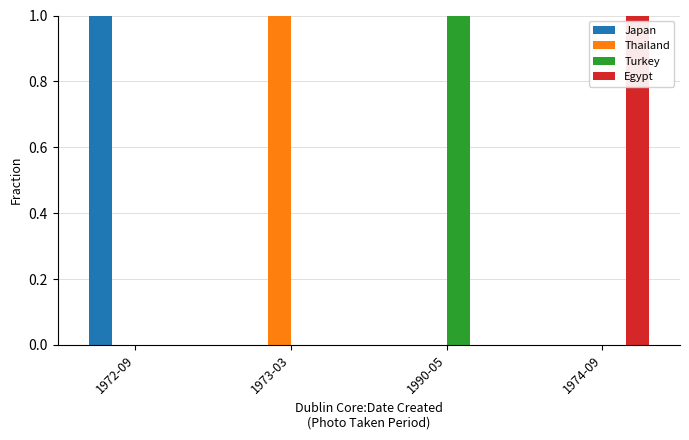

The Japan series shows 1 at 1973-03. True or false?

False